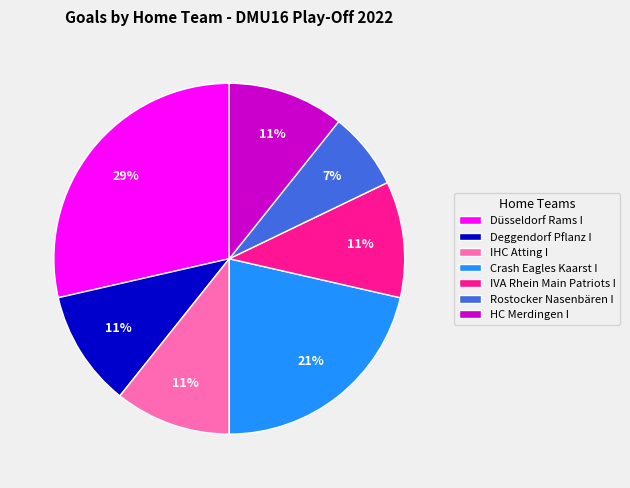

To the nearest percent, what is the combined percentage of Crash Eagles Kaarst I and Düsseldorf Rams I?

50%